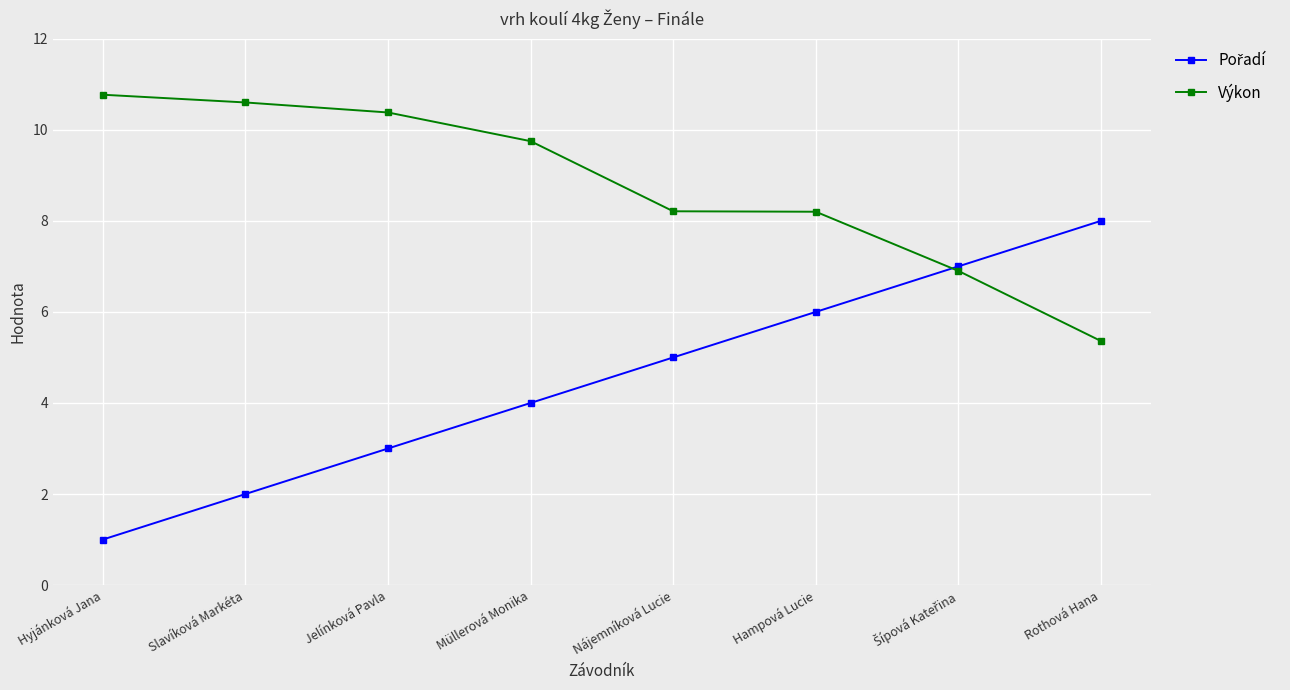

What is the total value across all series at Hampová Lucie?

14.2